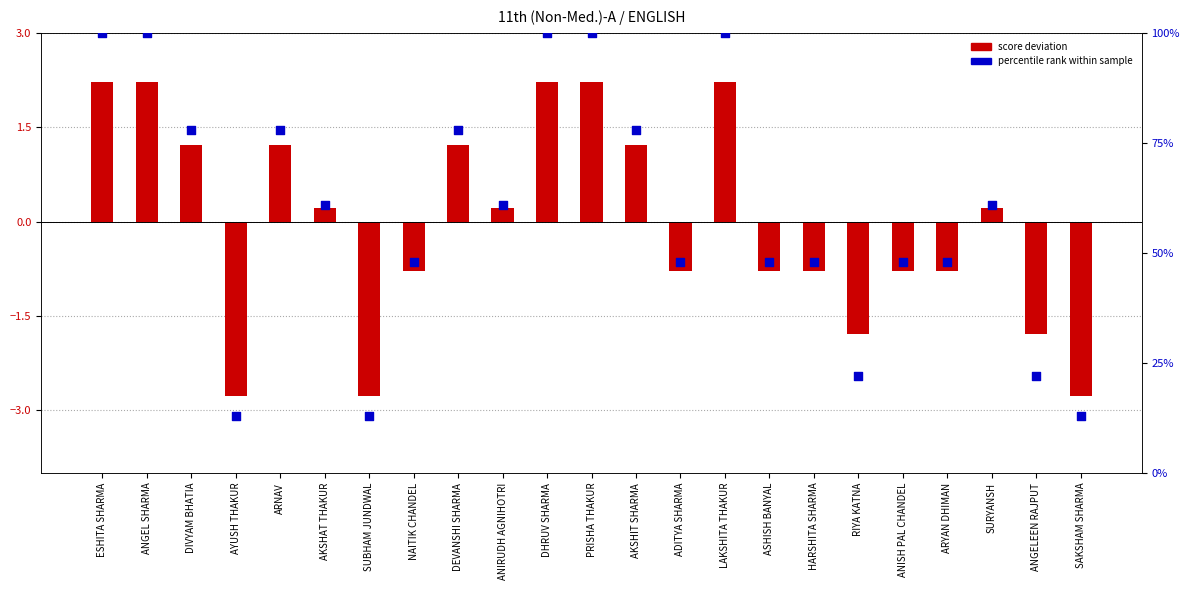

Is the value of Max (percentile) at AYUSH THAKUR greater than the value of score deviation at ASHISH BANYAL?

Yes